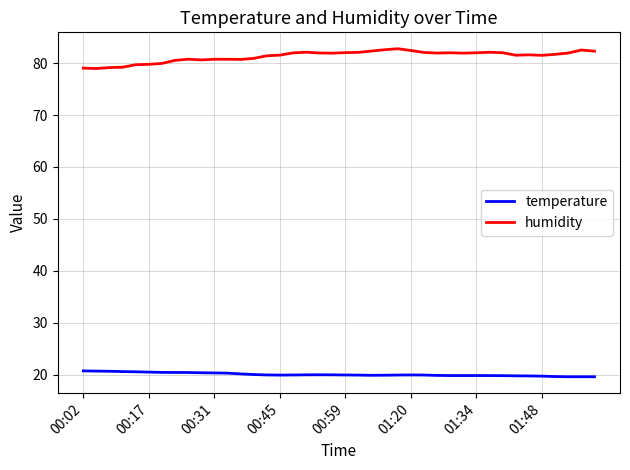

True or false: humidity and temperature cross at least once.

False